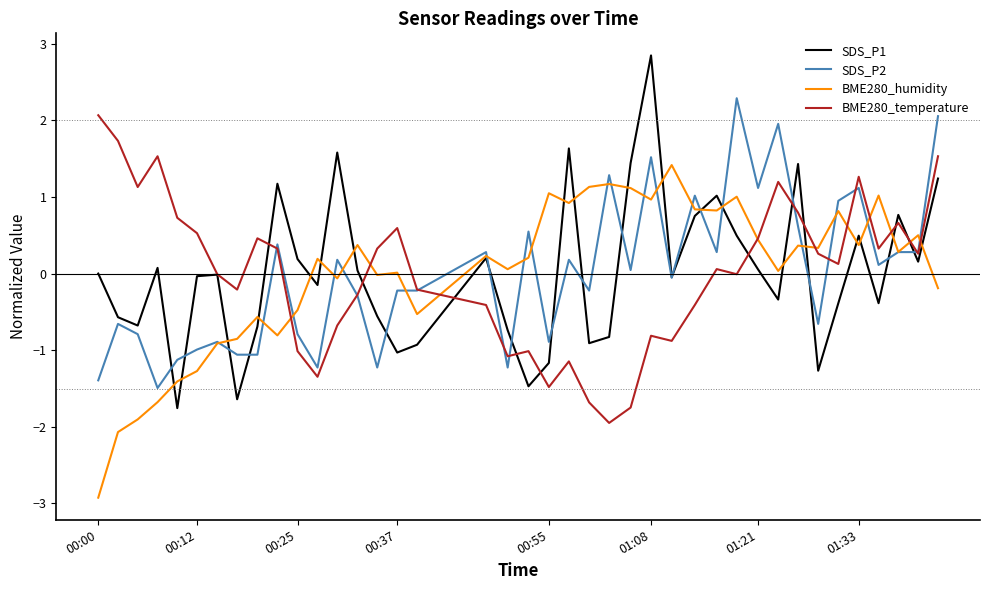

Which series has the largest range (max minus min)?

SDS_P1